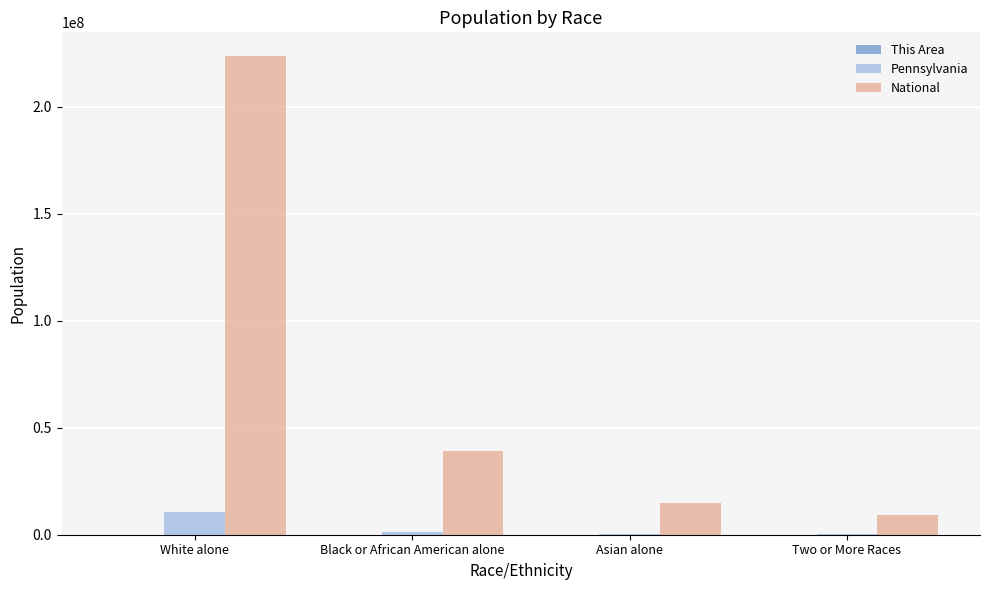

Is it true that Pennsylvania equals 237835 at Two or More Races?

True